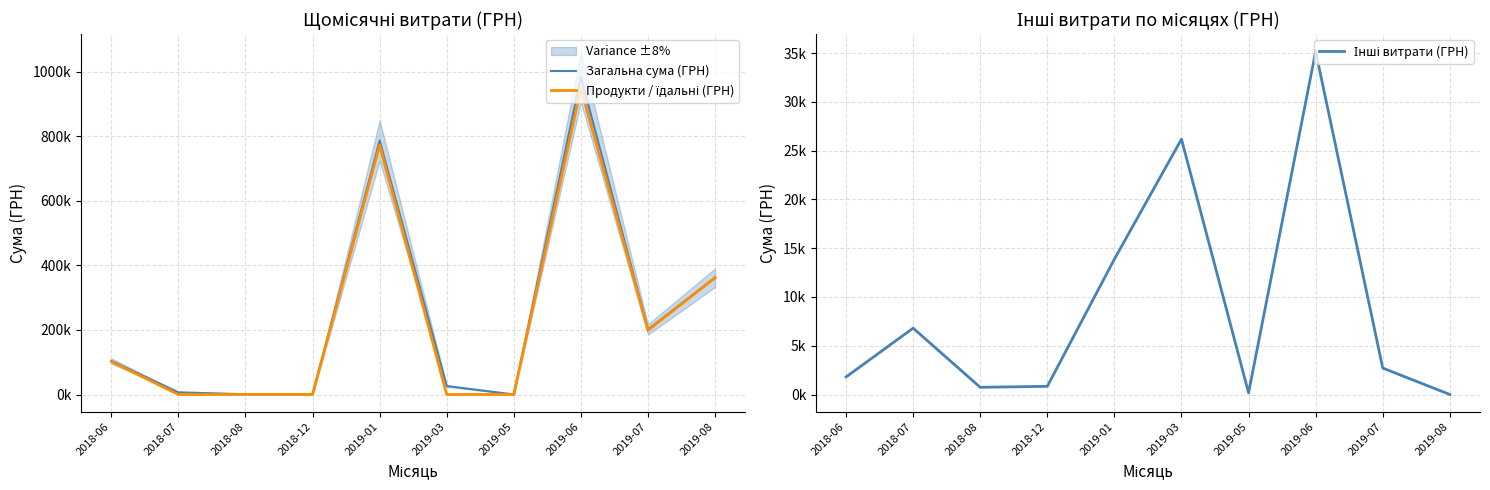

What is the difference between the highest and lowest values at 2018-12?

838.3